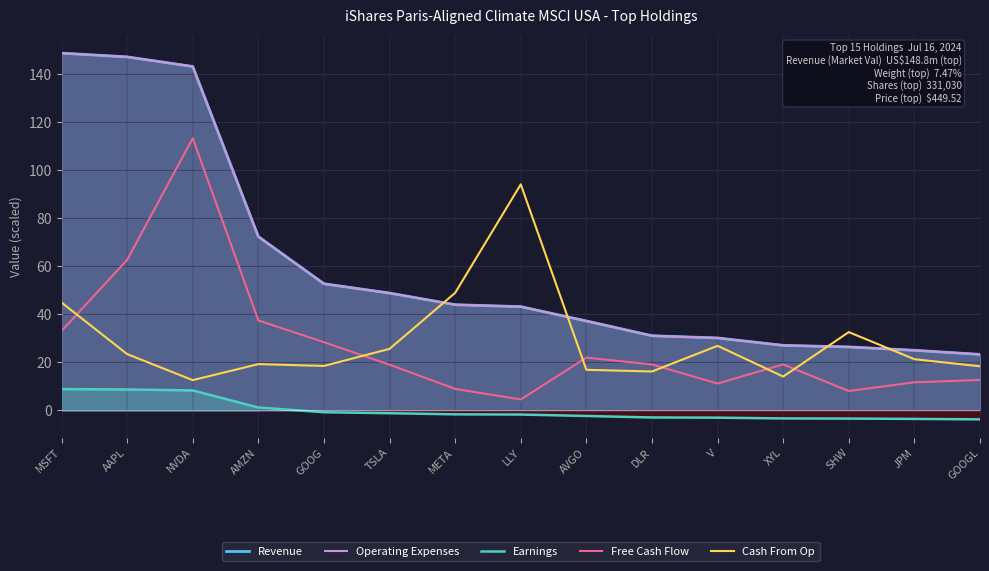

In Cash From Op, how many points are higher than both neighbors (excluding endpoints)?

4